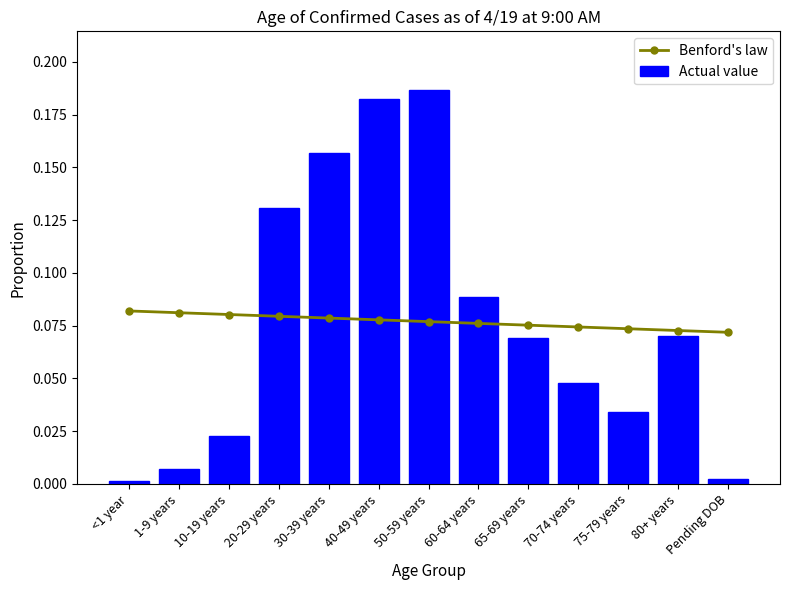

What is the total value across all series at <1 year?

0.1